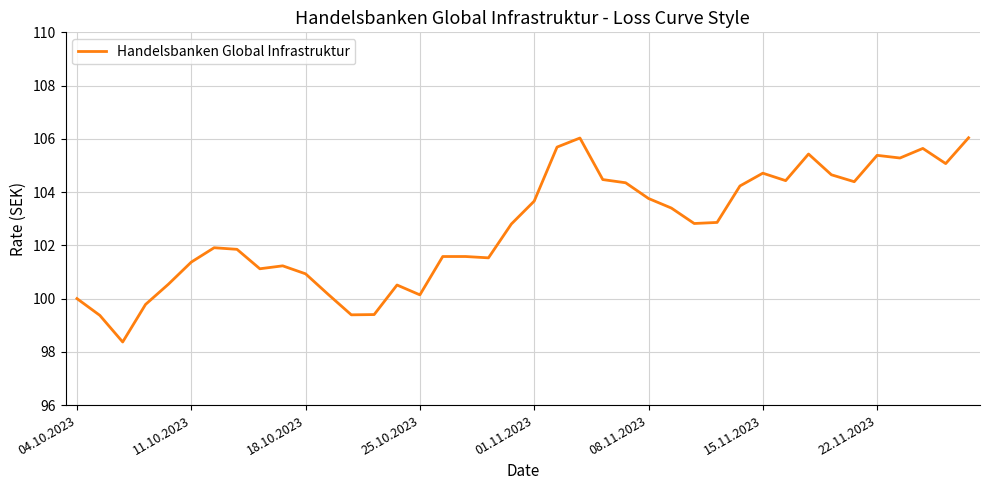

What is the greatest value displayed?

106.0